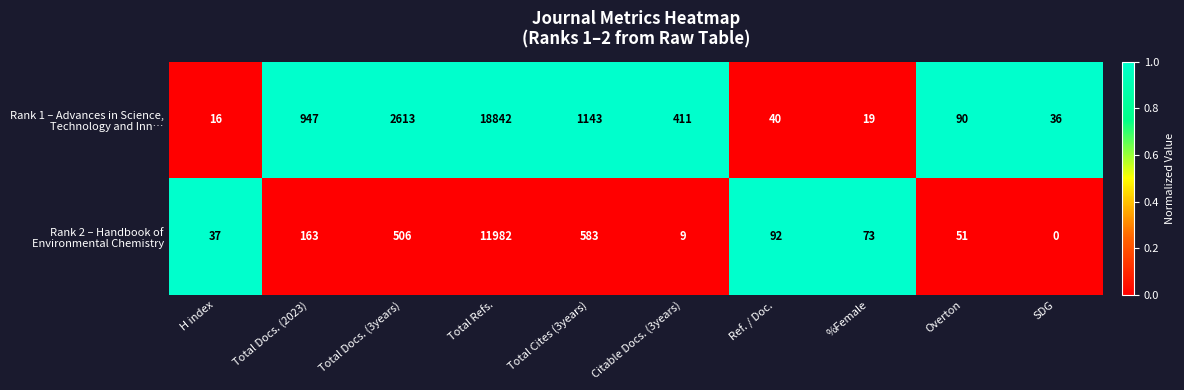

What is the difference between the highest and lowest values at H index?

21